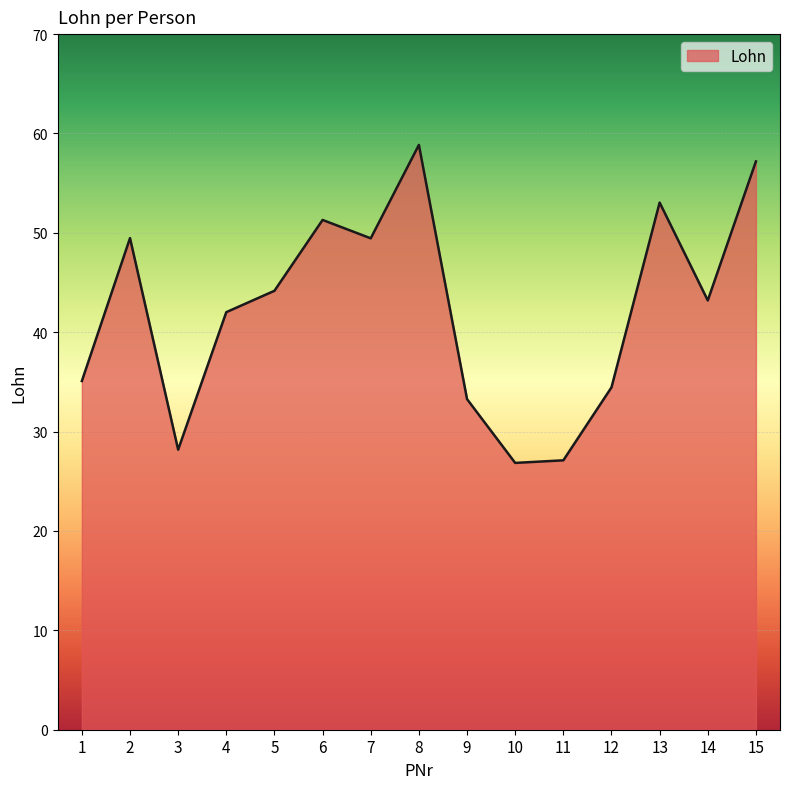

What is the difference between the maximum and minimum values?

32.0